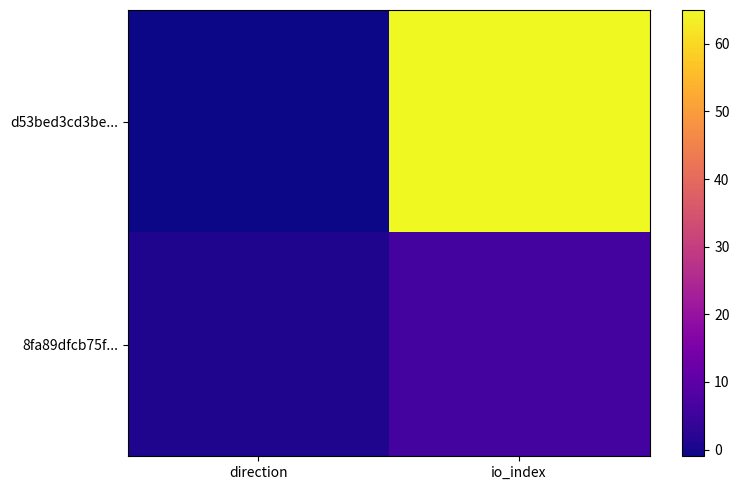

Reading left to right, what are all the values shown in this chart?

d53bed3cd3be...: direction=-1	io_index=65
8fa89dfcb75f...: direction=1	io_index=6